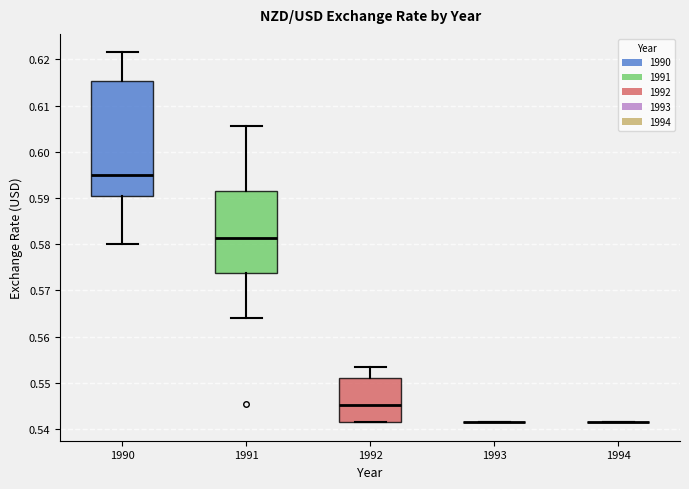

Which box is the tallest, from its lower edge to its upper edge?

1990